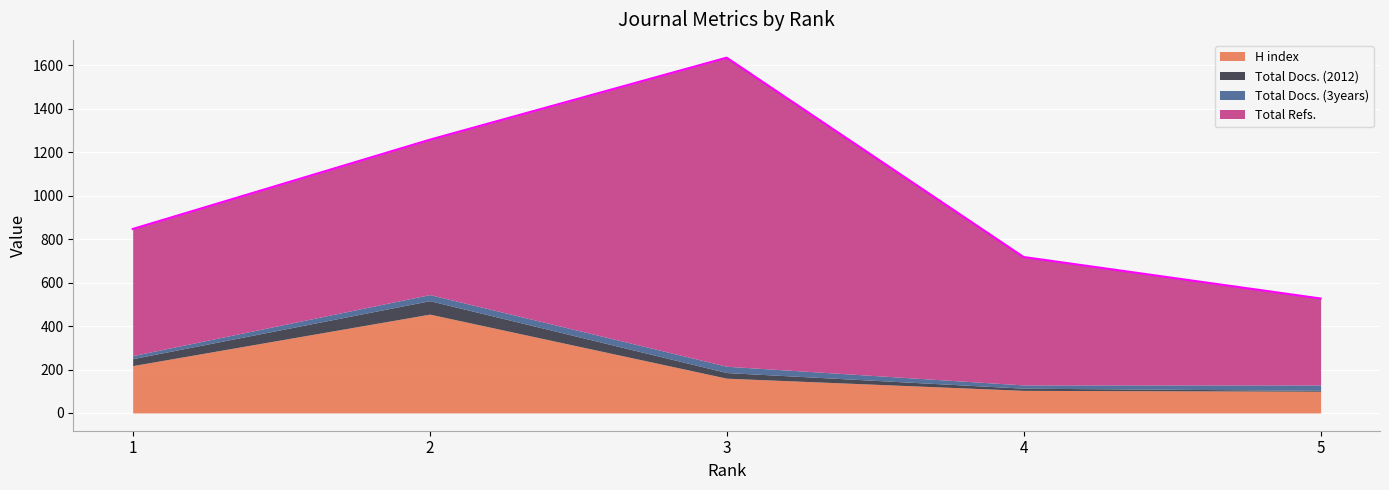

Does the chart display data point markers on the line(s)?

No